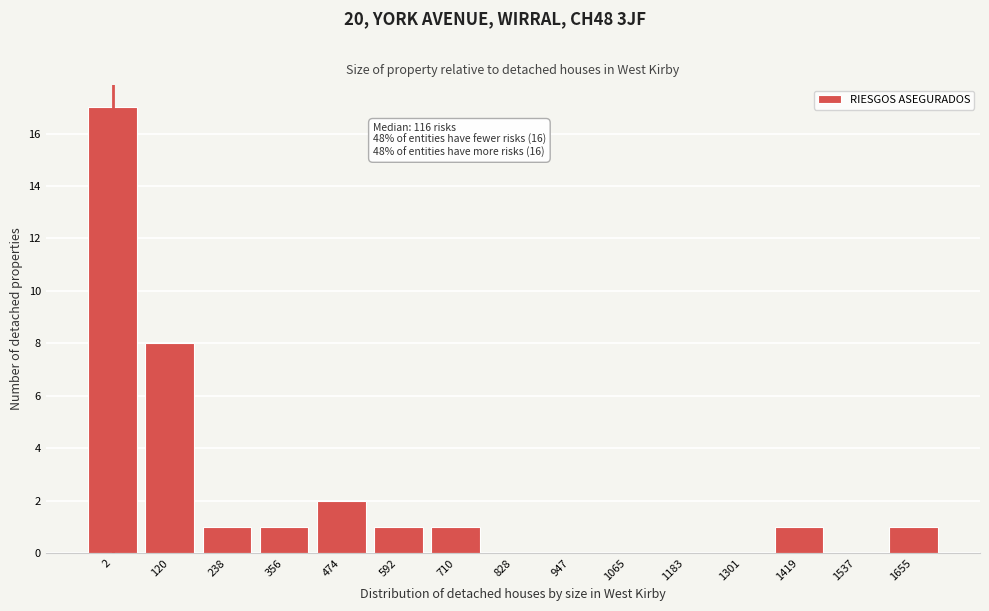

Reading left to right, transcribe all the data shown in this chart.

2=17	120=8	238=1	356=1	474=2	592=1	710=1	828=0	947=0	1065=0	1183=0	1301=0	1419=1	1537=0	1655=1